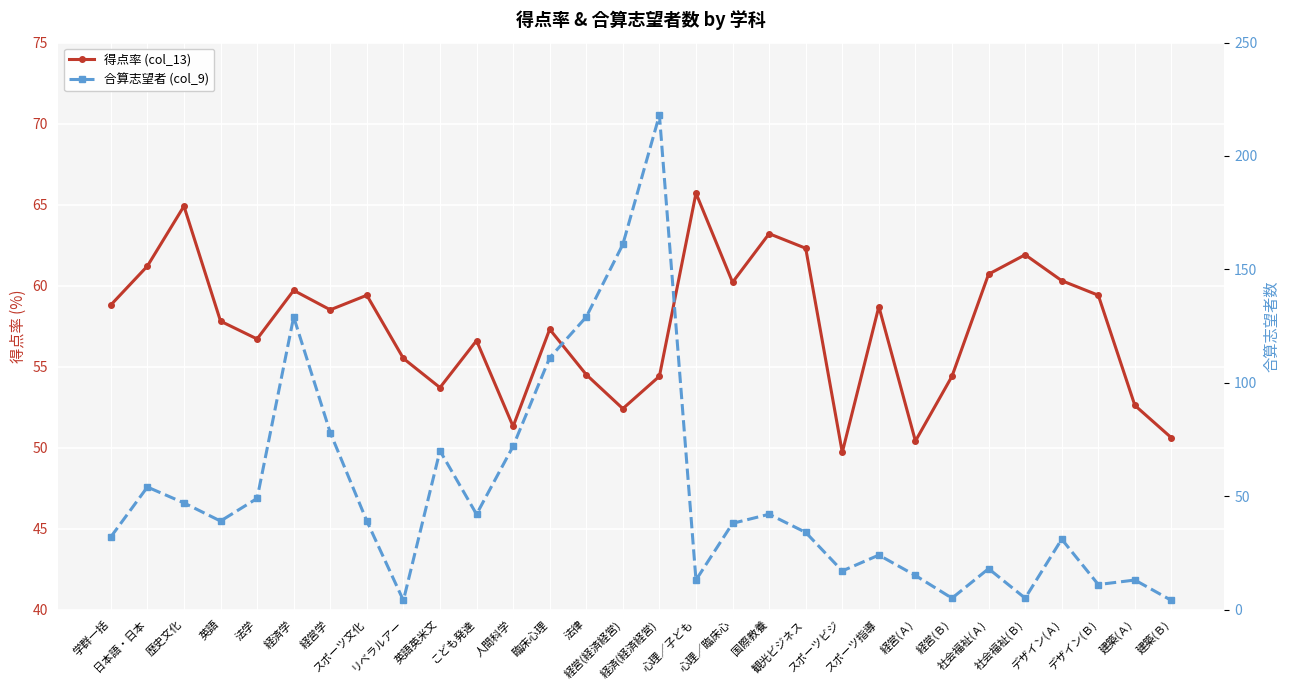

At which category is the sum across all series the highest?

経済(経済経営)